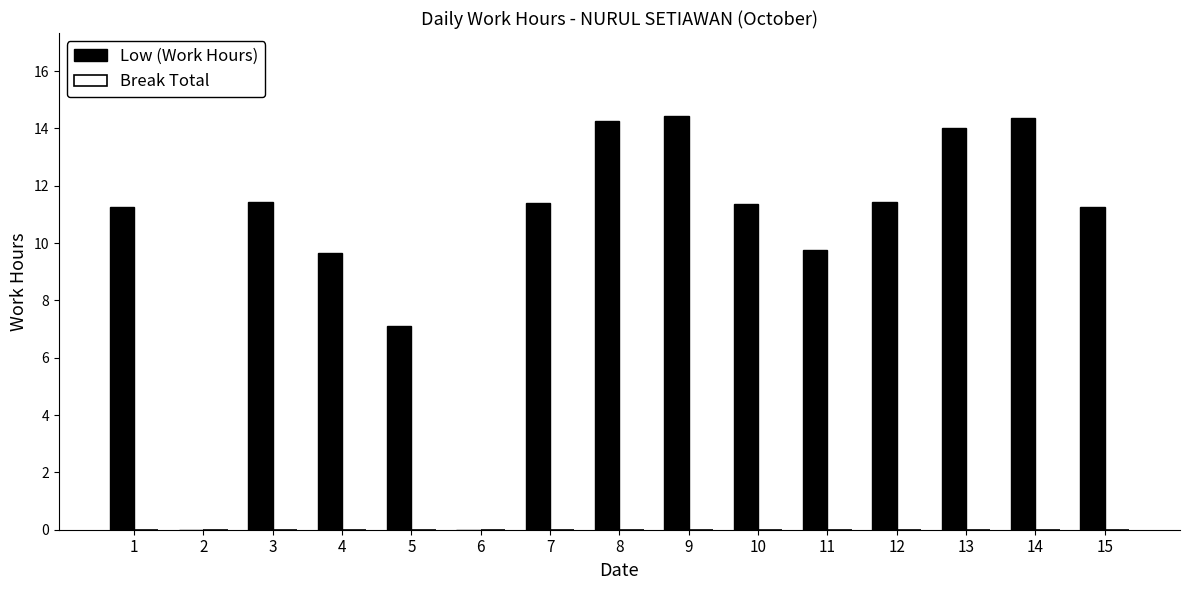

What is the ratio of the value at 7 to the value at 3?

1.0